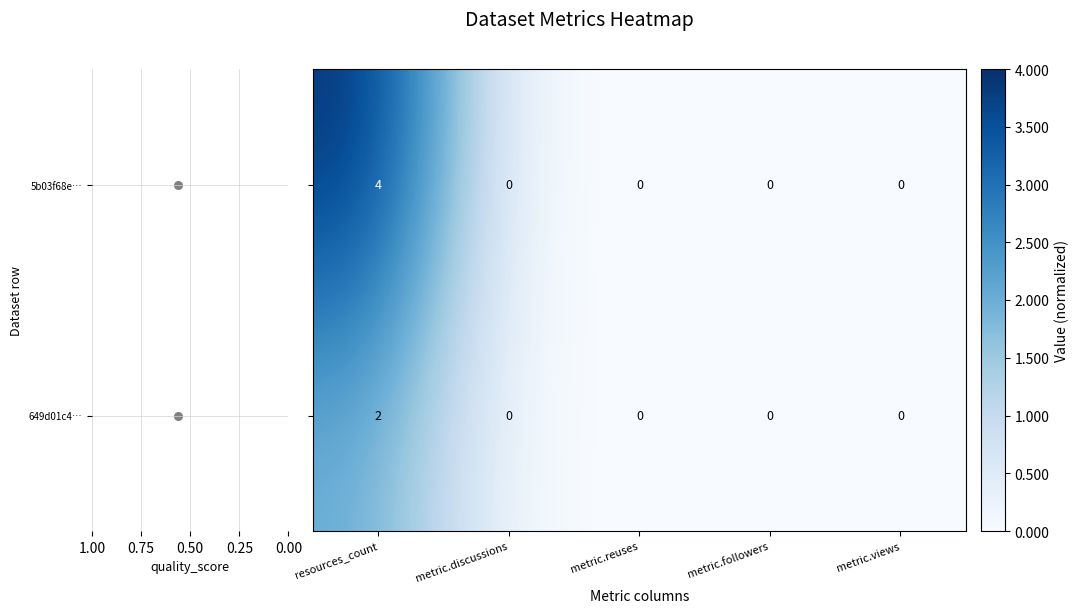

Between metric.discussions and metric.followers, which series saw the biggest shift?

649d01c4078190ea9521770d